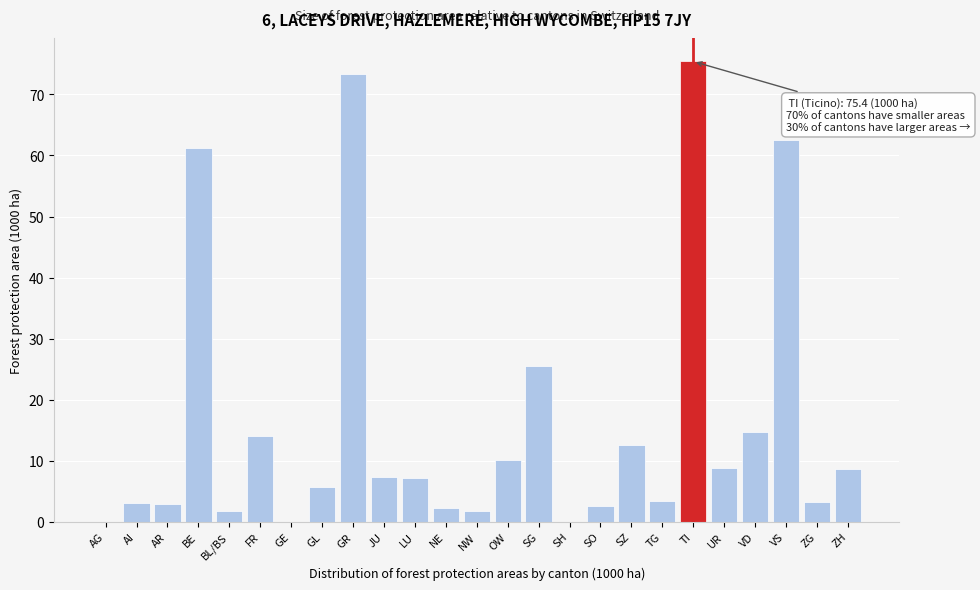

Read the value at BE.

61.2